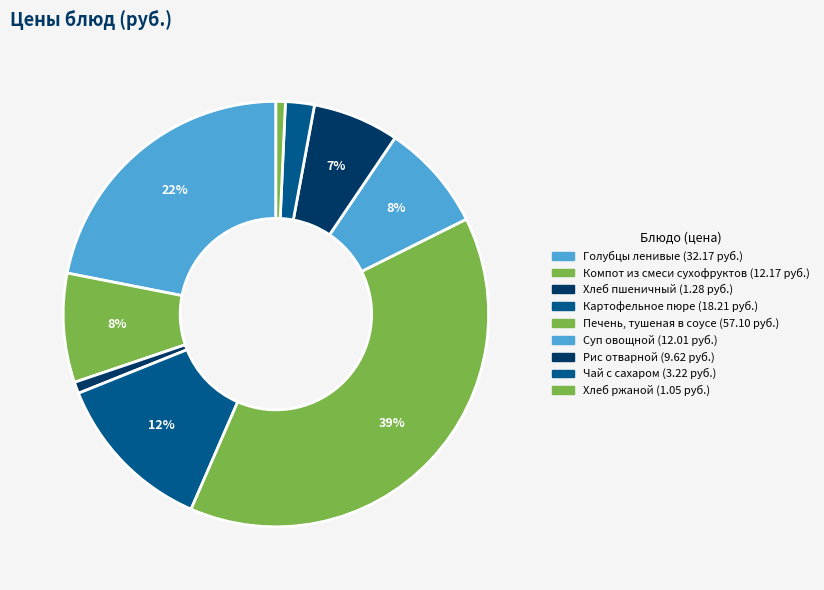

How many slices are in this pie chart?

9